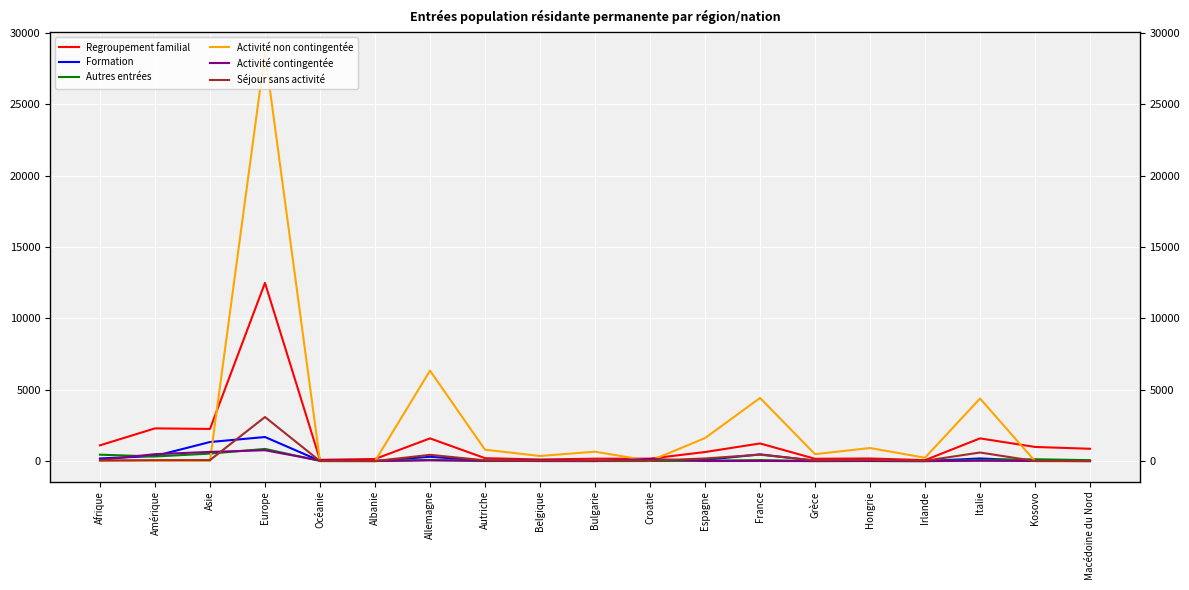

Reading left to right, what are all the values shown in this chart?

Regroupement familial: Afrique=1106	Amérique=2295	Asie=2256	Europe=12494	Océanie=92	Albanie=148	Allemagne=1594	Autriche=206	Belgique=115	Bulgarie=169	Croatie=172	Espagne=636	France=1238	Grèce=163	Hongrie=185	Irlande=68	Italie=1593	Kosovo=993	Macédoine du Nord=865
Formation: Afrique=186	Amérique=357	Asie=1339	Europe=1689	Océanie=19	Albanie=8	Allemagne=303	Autriche=30	Belgique=43	Bulgarie=9	Croatie=9	Espagne=82	France=474	Grèce=27	Hongrie=9	Irlande=7	Italie=186	Kosovo=21	Macédoine du Nord=3
Autres entrées: Afrique=450	Amérique=325	Asie=527	Europe=854	Océanie=12	Albanie=6	Allemagne=81	Autriche=7	Belgique=10	Bulgarie=6	Croatie=9	Espagne=32	France=70	Grèce=6	Hongrie=6	Irlande=2	Italie=76	Kosovo=129	Macédoine du Nord=67
Activité non contingentée: Afrique=19	Amérique=33	Asie=25	Europe=28623	Océanie=3	Albanie=1	Allemagne=6343	Autriche=801	Belgique=359	Bulgarie=662	Croatie=16	Espagne=1613	France=4427	Grèce=488	Hongrie=918	Irlande=236	Italie=4388	Kosovo=1	Macédoine du Nord=0
Activité contingentée: Afrique=85	Amérique=487	Asie=645	Europe=761	Océanie=47	Albanie=8	Allemagne=52	Autriche=30	Belgique=4	Bulgarie=3	Croatie=150	Espagne=6	France=12	Grèce=1	Hongrie=12	Irlande=0	Italie=23	Kosovo=10	Macédoine du Nord=6
Séjour sans activité: Afrique=46	Amérique=65	Asie=70	Europe=3090	Océanie=3	Albanie=1	Allemagne=441	Autriche=54	Belgique=39	Bulgarie=39	Croatie=30	Espagne=185	France=451	Grèce=46	Hongrie=89	Irlande=23	Italie=603	Kosovo=6	Macédoine du Nord=5